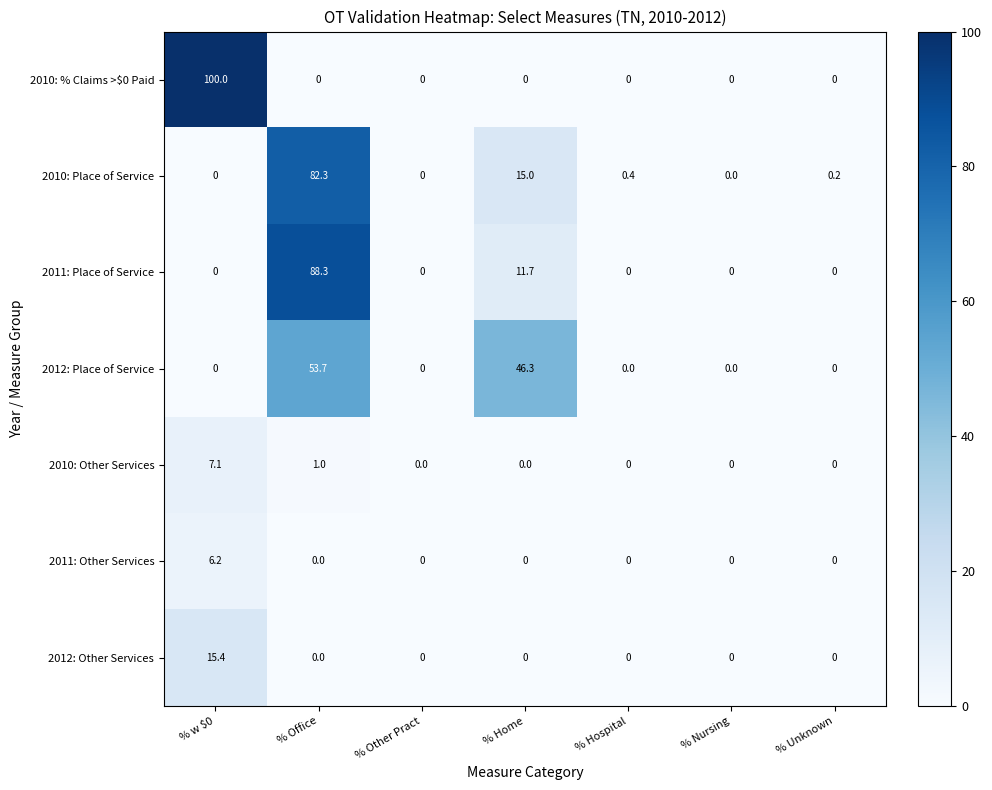

List the series in order of their peak value, highest first.

2010: % Claims >$0 Paid, 2011: Place of Service, 2010: Place of Service, 2012: Place of Service, 2012: Other Services, 2010: Other Services, 2011: Other Services